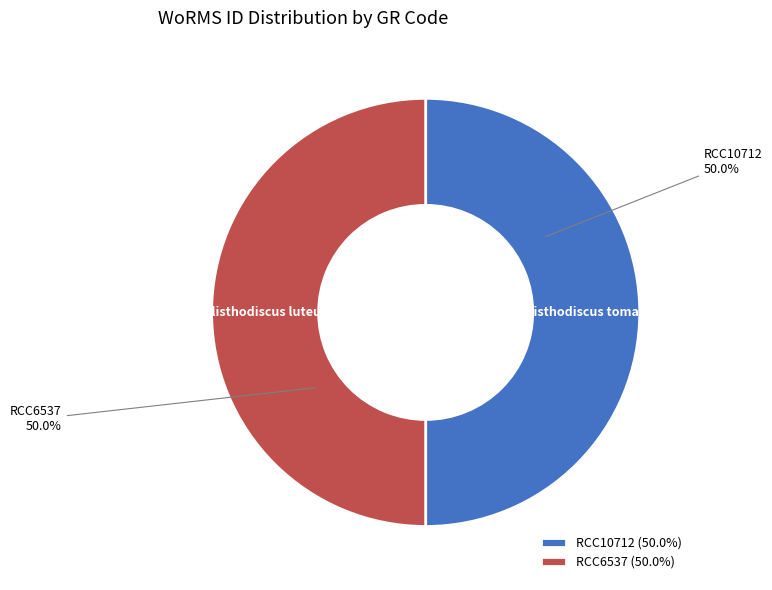

What is the ratio of the value at RCC6537 to the value at RCC10712?

1.0